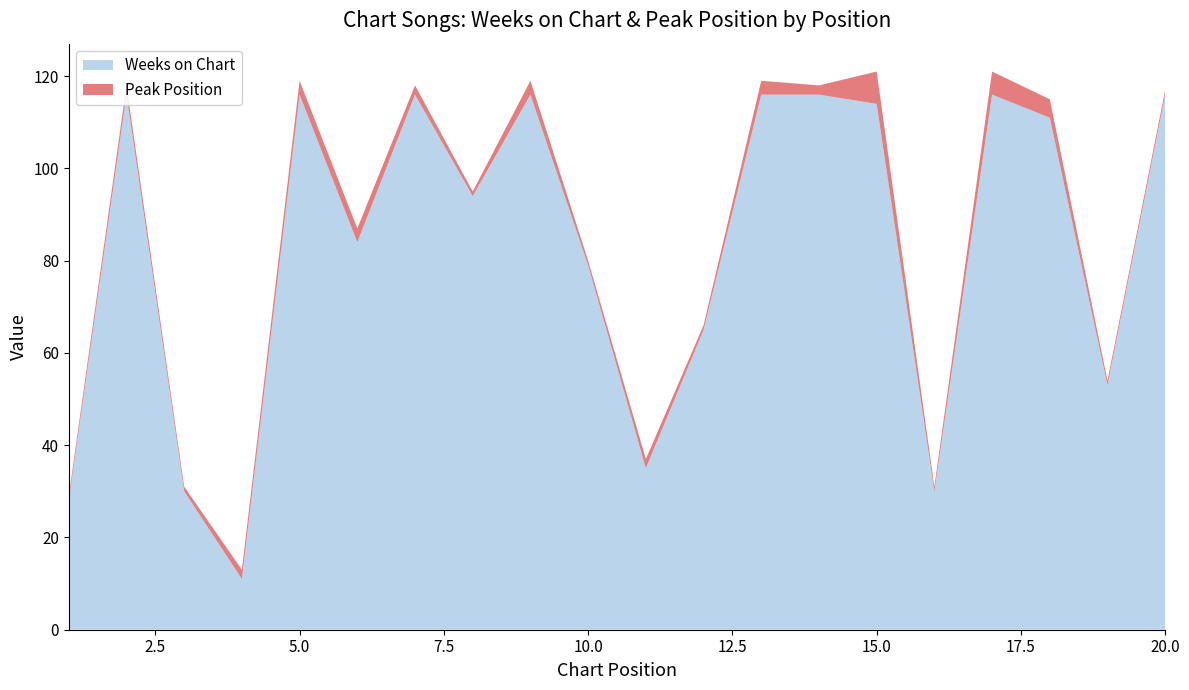

Reading left to right, what are all the values shown in this chart?

Weeks on Chart: 28	116	30	11	116	84	116	94	116	79	35	65	116	116	114	30	116	111	53	116
Peak Position: 1	2	1	2	3	3	2	1	3	1	2	1	3	2	7	1	5	4	1	1